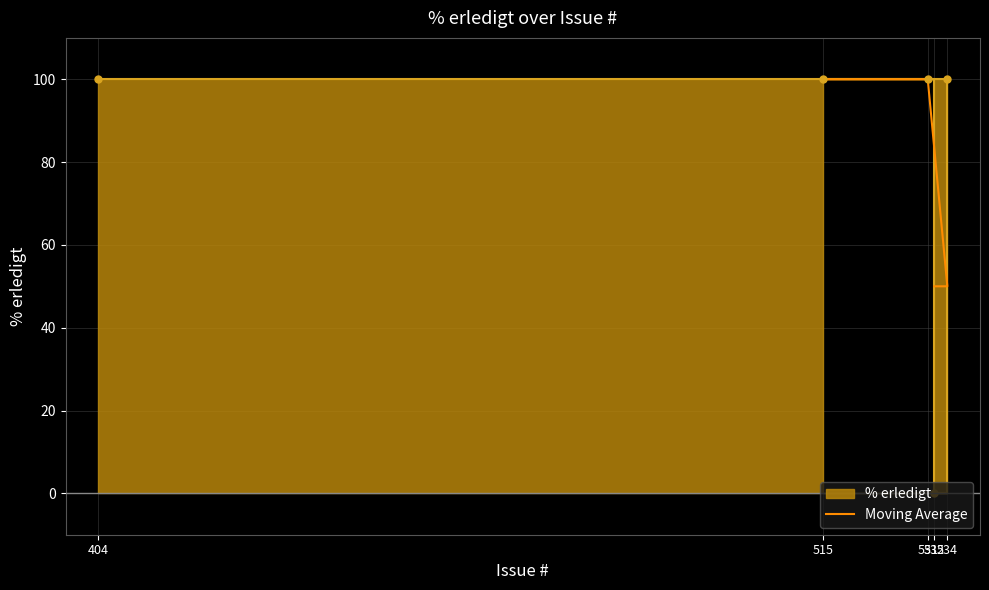

Is it true that the value at 534 is 33?

False